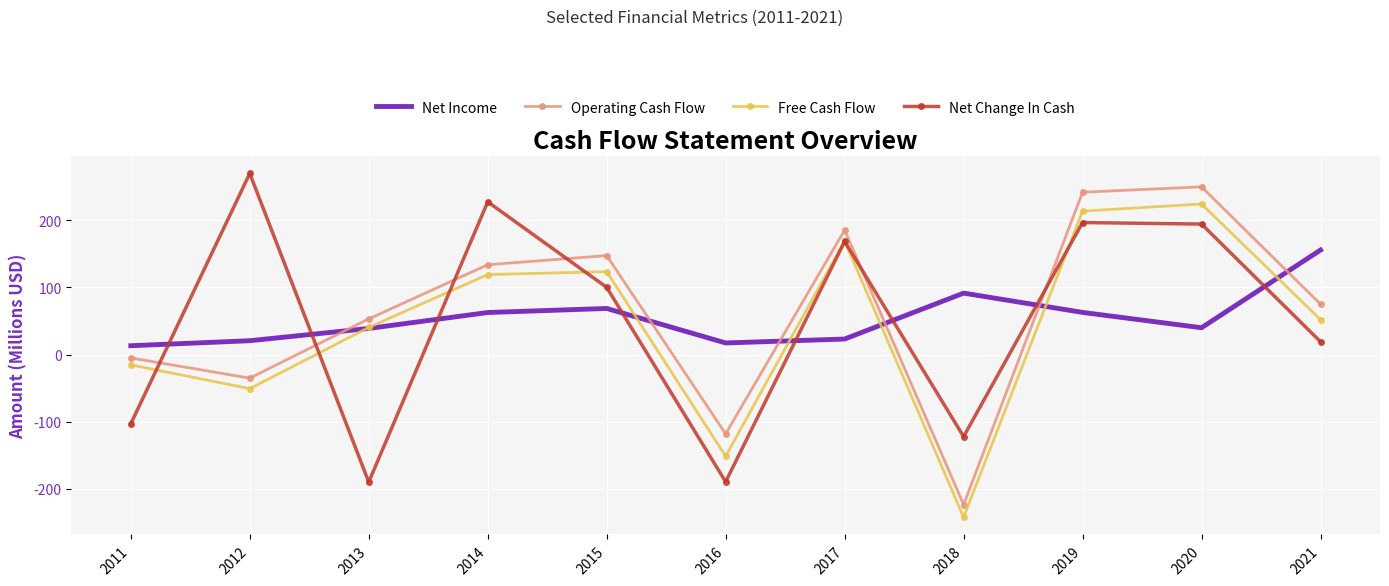

What is the highest value of the Free Cash Flow series?

224.4